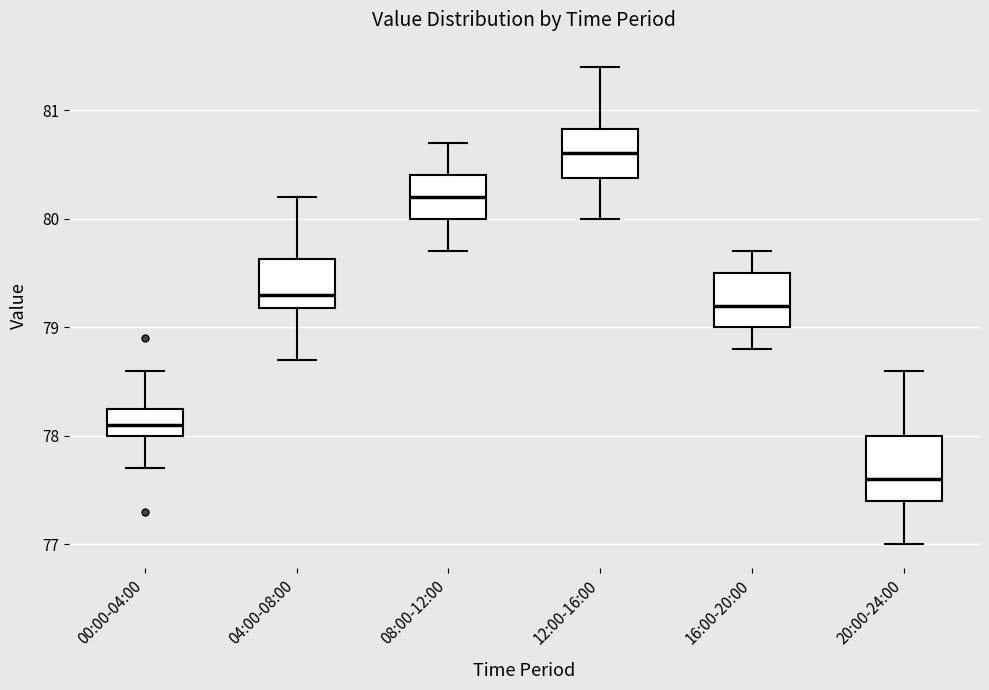

Reading left to right, read every box against the y-axis: the position of its median line, the range the box covers, and the ends of its whiskers. The values are not printed on the chart, so give them approximately, as read against the axis.

00:00-04:00: median 78.1, box 78.0 to 78.3, whiskers 77.7 to 78.6
04:00-08:00: median 79.3, box 79.2 to 79.6, whiskers 78.7 to 80.2
08:00-12:00: median 80.2, box 80.0 to 80.4, whiskers 79.7 to 80.7
12:00-16:00: median 80.6, box 80.4 to 80.8, whiskers 80.0 to 81.4
16:00-20:00: median 79.2, box 79.0 to 79.5, whiskers 78.8 to 79.7
20:00-24:00: median 77.6, box 77.4 to 78.0, whiskers 77.0 to 78.6